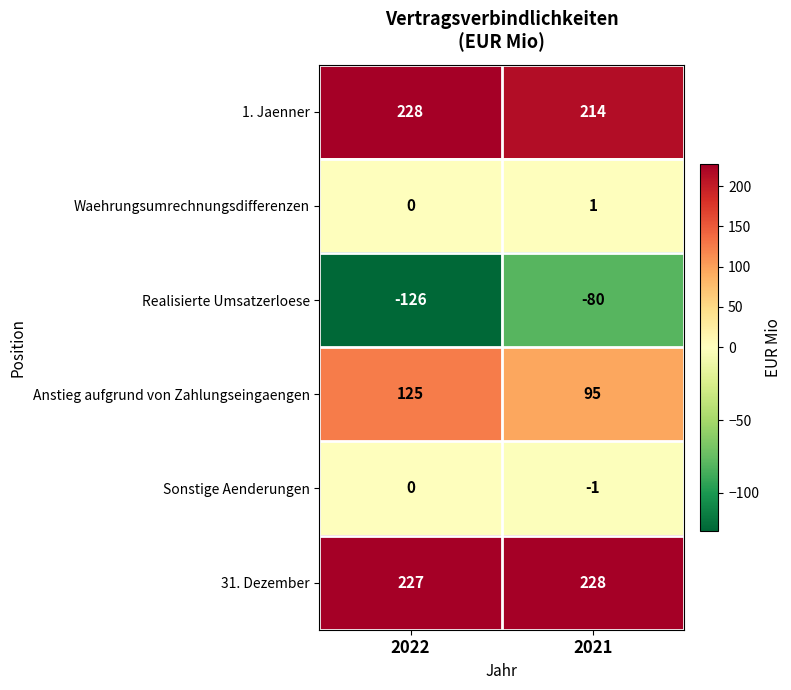

Reading left to right, what are all the values shown in this chart?

1. Jaenner: 228	214
Waehrungsumrechnungsdifferenzen: 0	1
Realisierte Umsatzerloese: -126	-80
Anstieg aufgrund von Zahlungseingaengen: 125	95
Sonstige Aenderungen: 0	-1
31. Dezember: 227	228